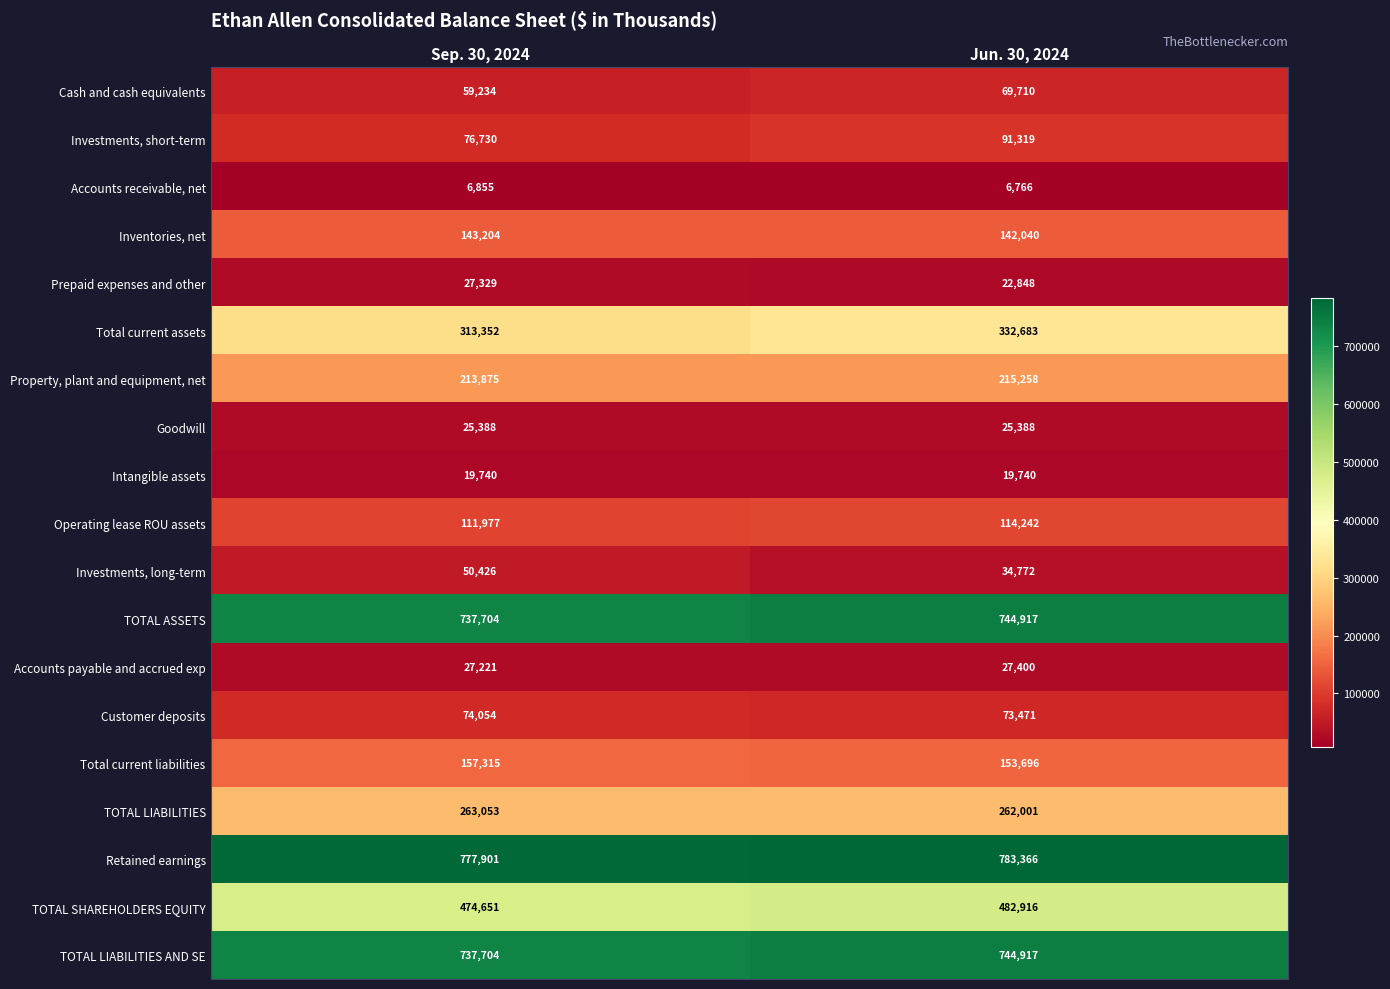

Where is Total current assets nearest to the value 323017?

Sep. 30, 2024